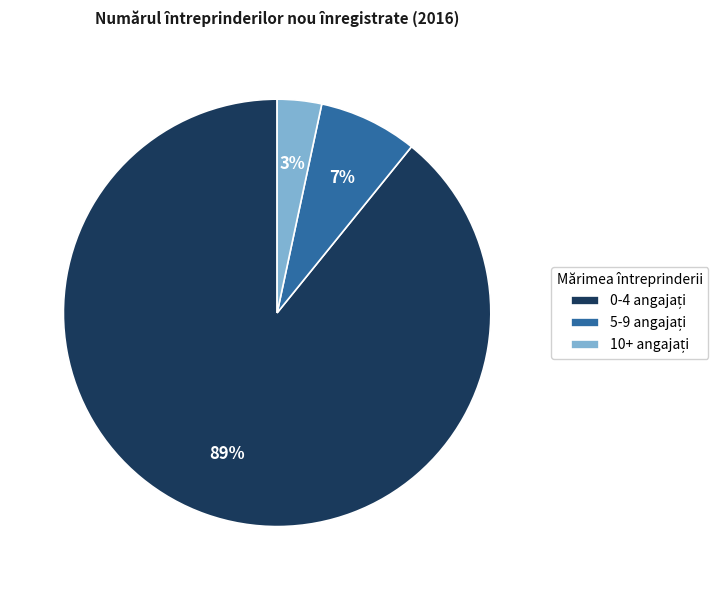

Is there a majority slice in this chart?

Yes